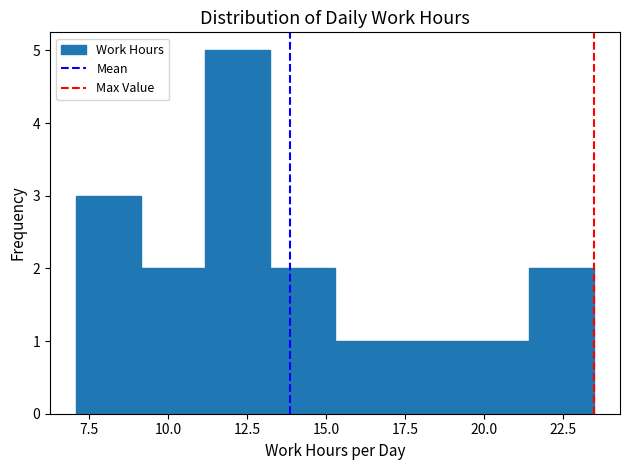

Reading left to right, transcribe this chart: for each bar, give the range it covers on the x-axis and its height. Neither the bar edges nor the heights are printed on the chart, so give them approximately, as read against the axes.

7.0 to 9.0: 3
9.0 to 11.0: 2
11.0 to 13.0: 5
13.0 to 15.5: 2
15.5 to 17.5: 1
17.5 to 19.5: 1
19.5 to 21.5: 1
21.5 to 23.5: 2